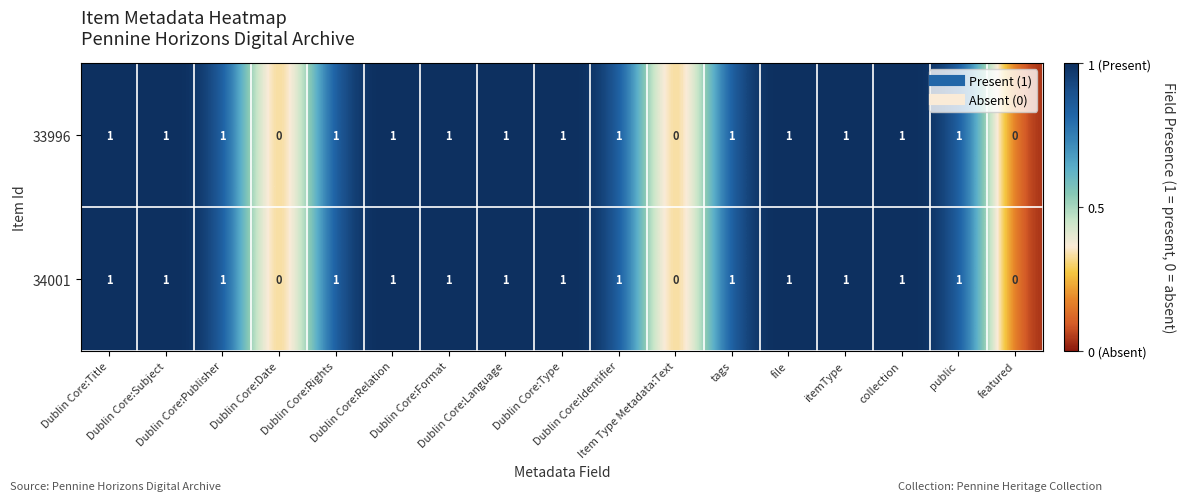

What is the sum of all 34001 values?

14